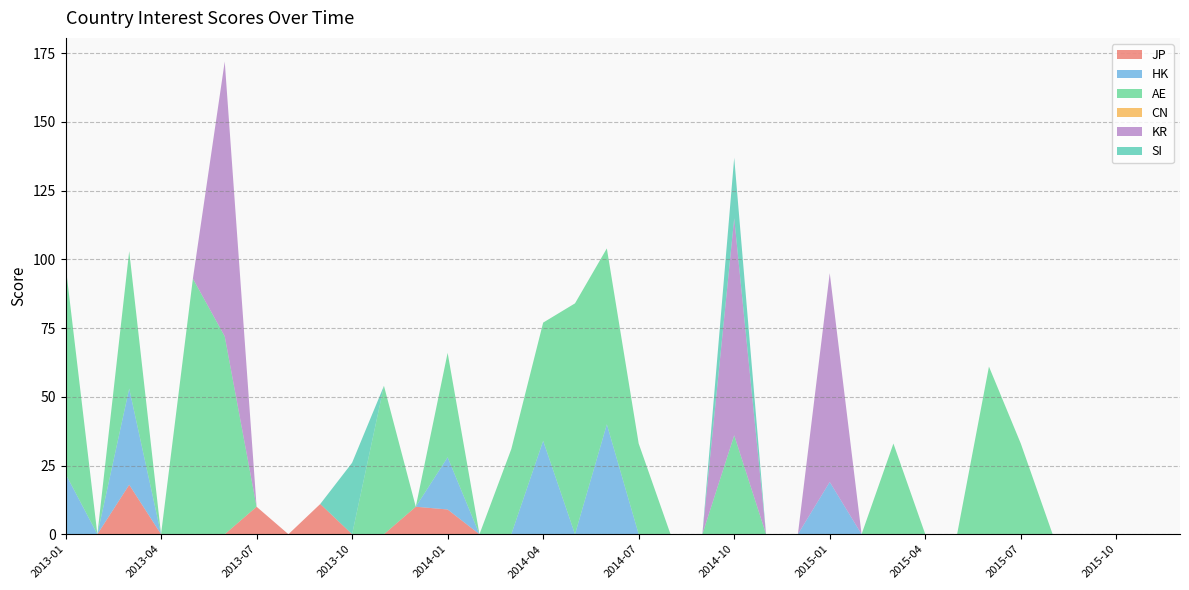

Reading left to right, list all the values displayed in this chart.

JP: 2013-01=0	2013-02=0	2013-03=18	2013-04=0	2013-05=0	2013-06=0	2013-07=10	2013-08=0	2013-09=11	2013-10=0	2013-11=0	2013-12=10	2014-01=9	2014-02=0	2014-03=0	2014-04=0	2014-05=0	2014-06=0	2014-07=0	2014-08=0	2014-09=0	2014-10=0	2014-11=0	2014-12=0	2015-01=0	2015-02=0	2015-03=0	2015-04=0	2015-05=0	2015-06=0	2015-07=0	2015-08=0	2015-09=0	2015-10=0	2015-11=0	2015-12=0
HK: 2013-01=22	2013-02=0	2013-03=35	2013-04=0	2013-05=0	2013-06=0	2013-07=0	2013-08=0	2013-09=0	2013-10=0	2013-11=0	2013-12=0	2014-01=19	2014-02=0	2014-03=0	2014-04=34	2014-05=0	2014-06=40	2014-07=0	2014-08=0	2014-09=0	2014-10=0	2014-11=0	2014-12=0	2015-01=19	2015-02=0	2015-03=0	2015-04=0	2015-05=0	2015-06=0	2015-07=0	2015-08=0	2015-09=0	2015-10=0	2015-11=0	2015-12=0
AE: 2013-01=76	2013-02=0	2013-03=50	2013-04=0	2013-05=93	2013-06=72	2013-07=0	2013-08=0	2013-09=0	2013-10=0	2013-11=54	2013-12=0	2014-01=38	2014-02=0	2014-03=31	2014-04=43	2014-05=84	2014-06=64	2014-07=33	2014-08=0	2014-09=0	2014-10=36	2014-11=0	2014-12=0	2015-01=0	2015-02=0	2015-03=33	2015-04=0	2015-05=0	2015-06=61	2015-07=33	2015-08=0	2015-09=0	2015-10=0	2015-11=0	2015-12=0
CN: 2013-01=0	2013-02=0	2013-03=0	2013-04=0	2013-05=0	2013-06=0	2013-07=0	2013-08=0	2013-09=0	2013-10=0	2013-11=0	2013-12=0	2014-01=0	2014-02=0	2014-03=0	2014-04=0	2014-05=0	2014-06=0	2014-07=0	2014-08=0	2014-09=0	2014-10=0	2014-11=0	2014-12=0	2015-01=0	2015-02=0	2015-03=0	2015-04=0	2015-05=0	2015-06=0	2015-07=0	2015-08=0	2015-09=0	2015-10=0	2015-11=0	2015-12=0
KR: 2013-01=0	2013-02=0	2013-03=0	2013-04=0	2013-05=0	2013-06=100	2013-07=0	2013-08=0	2013-09=0	2013-10=0	2013-11=0	2013-12=0	2014-01=0	2014-02=0	2014-03=0	2014-04=0	2014-05=0	2014-06=0	2014-07=0	2014-08=0	2014-09=0	2014-10=79	2014-11=0	2014-12=0	2015-01=76	2015-02=0	2015-03=0	2015-04=0	2015-05=0	2015-06=0	2015-07=0	2015-08=0	2015-09=0	2015-10=0	2015-11=0	2015-12=0
SI: 2013-01=0	2013-02=0	2013-03=0	2013-04=0	2013-05=0	2013-06=0	2013-07=0	2013-08=0	2013-09=0	2013-10=26	2013-11=0	2013-12=0	2014-01=0	2014-02=0	2014-03=0	2014-04=0	2014-05=0	2014-06=0	2014-07=0	2014-08=0	2014-09=0	2014-10=22	2014-11=0	2014-12=0	2015-01=0	2015-02=0	2015-03=0	2015-04=0	2015-05=0	2015-06=0	2015-07=0	2015-08=0	2015-09=0	2015-10=0	2015-11=0	2015-12=0